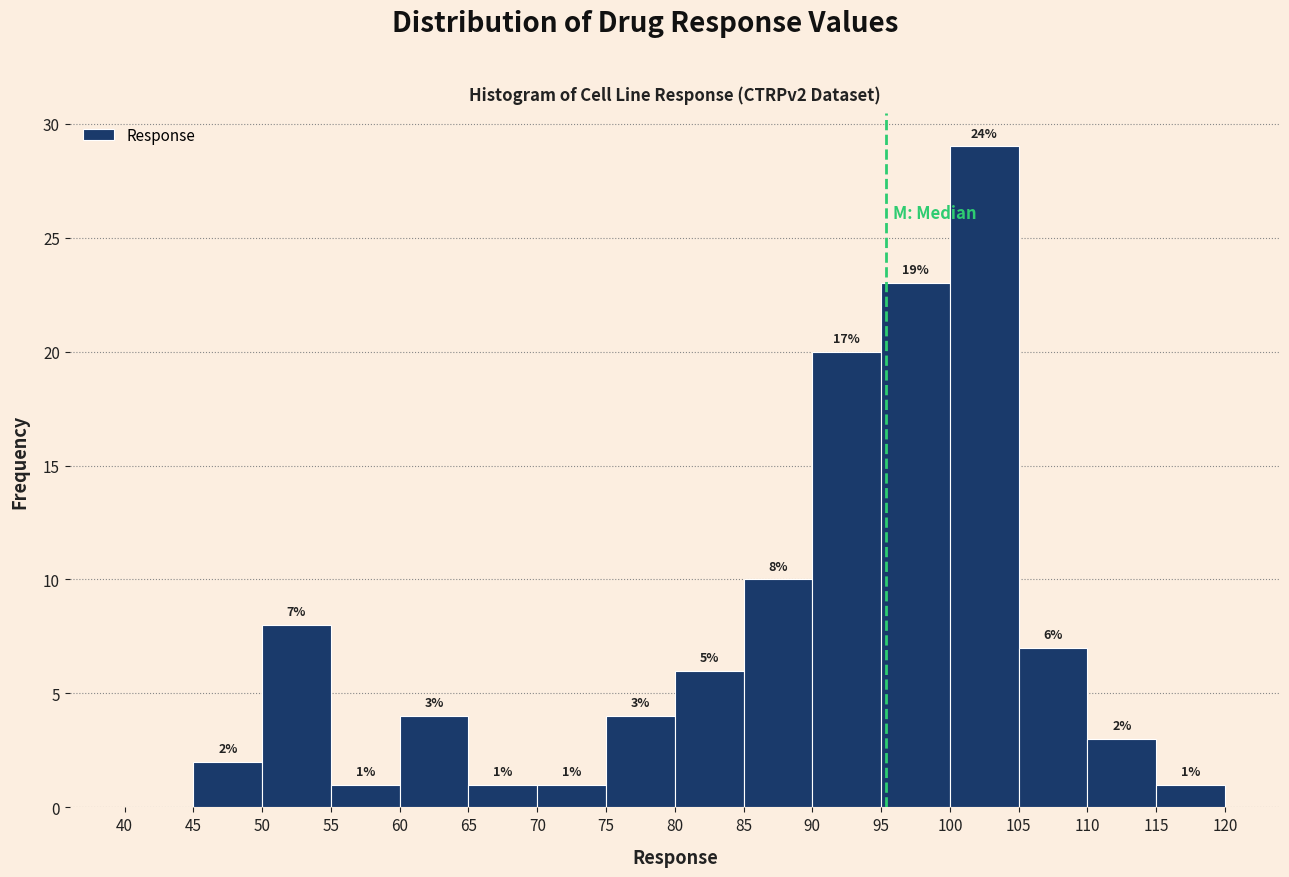

Over which range of the x-axis is the bar tallest?

100 to 105